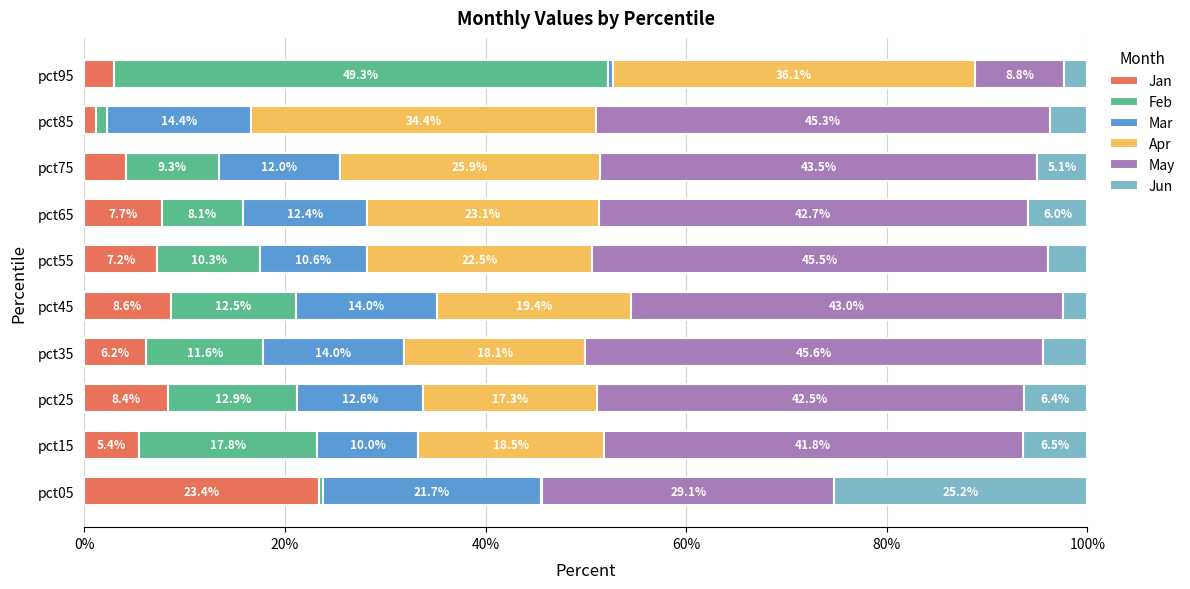

What is the maximum value for Jan?

23.4